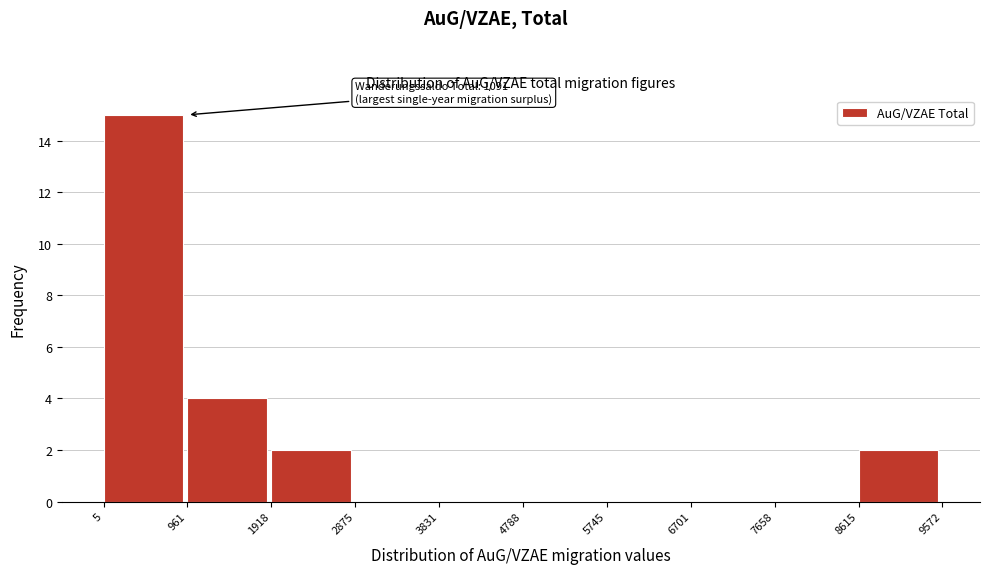

Over which range of the x-axis is the bar tallest?

5 to 961